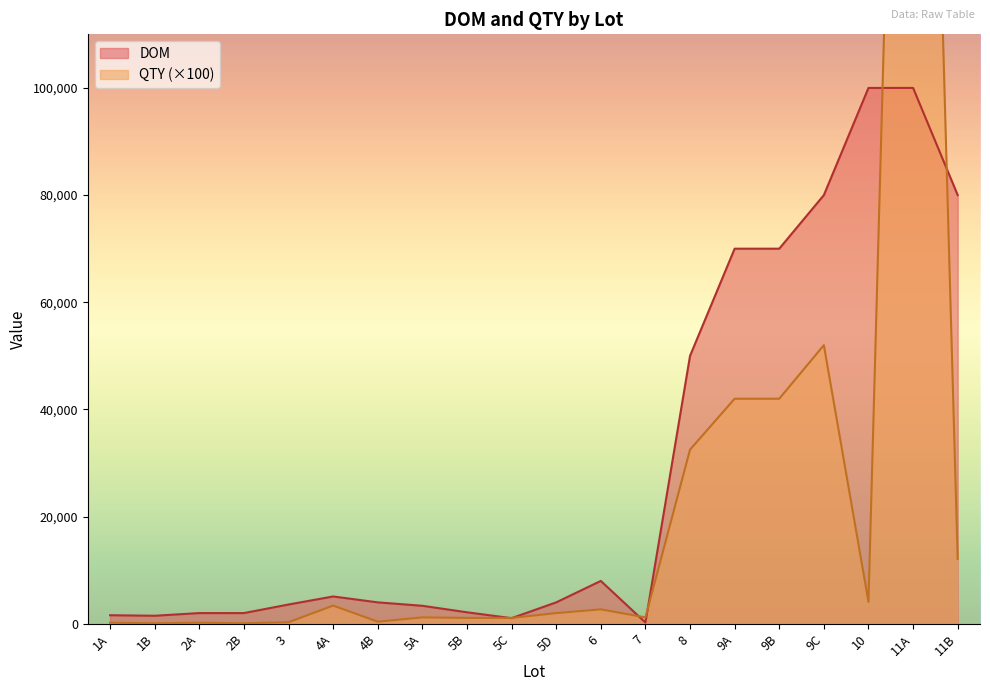

True or false: QTY and DOM intersect in this chart.

True